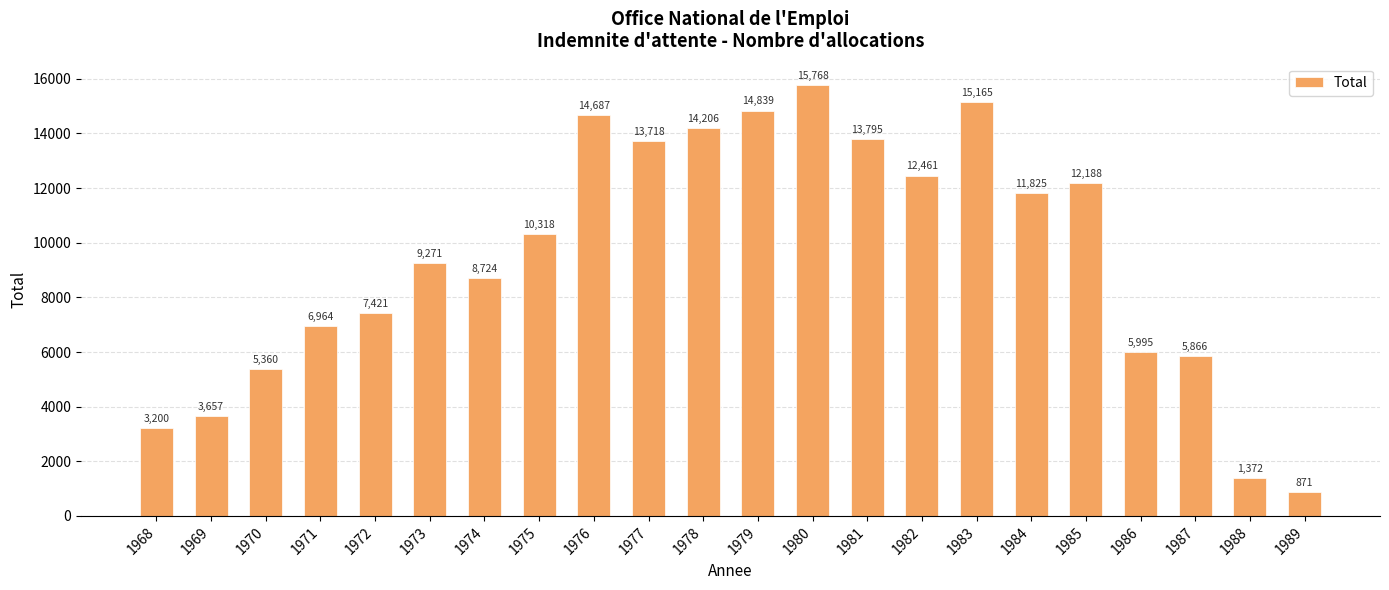

The value at 1975 is 17844. True or false?

False